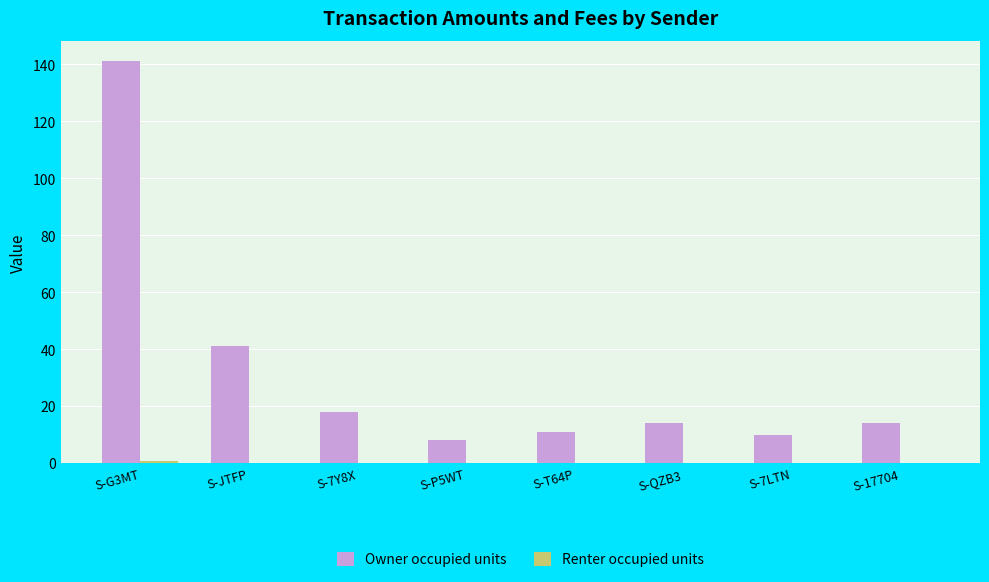

Where is Owner occupied units nearest to the value 74?

S-JTFP